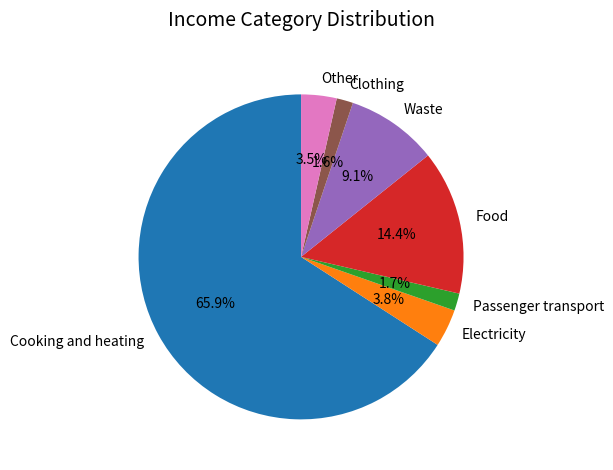

What percentage is the Clothing slice, to the nearest percent?

2%